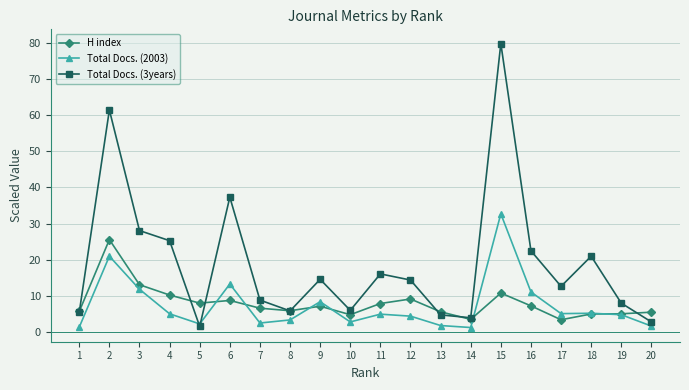

How many intersections are there between Total Docs. (3years) and Total Docs. (2003)?

2